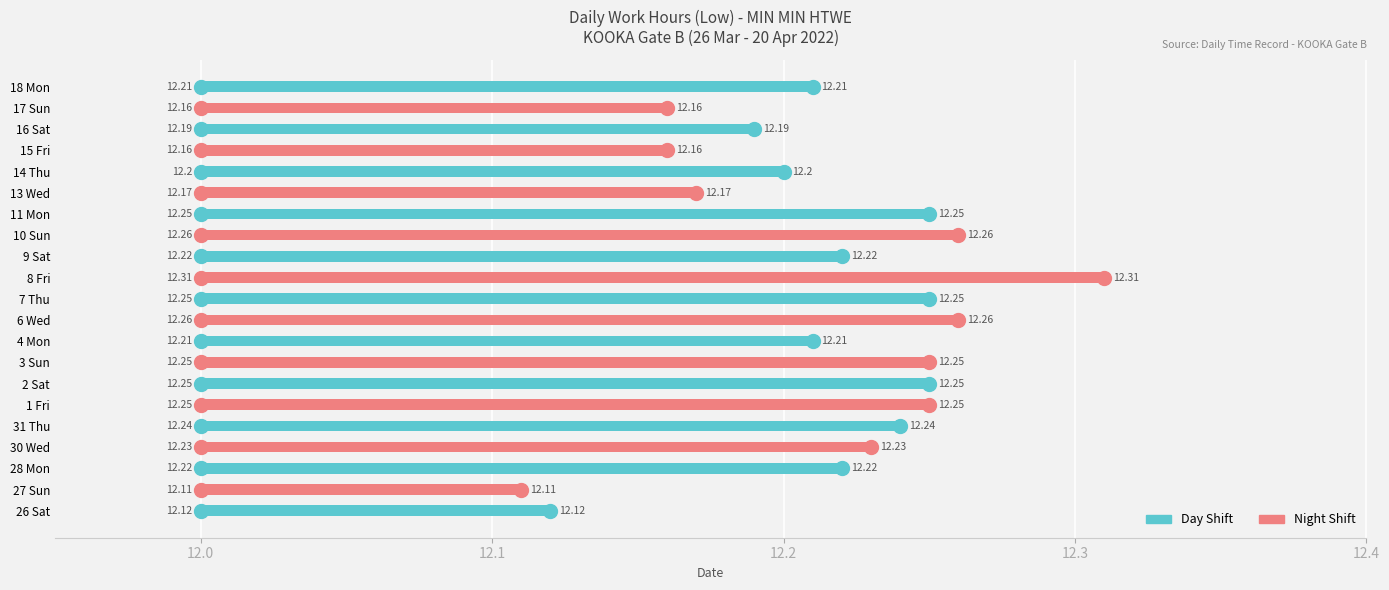

What is the sum of all values?

4.5